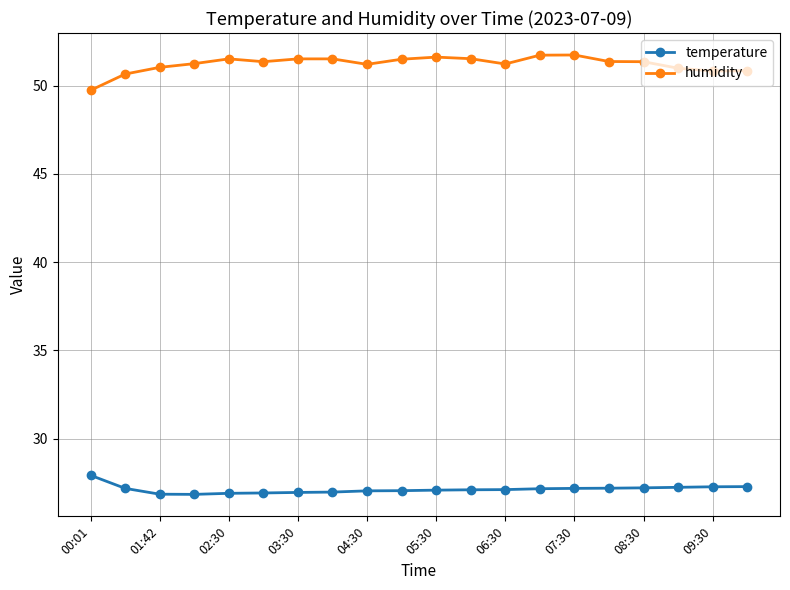

List the series in order of their overall mean, lowest first.

temperature, humidity